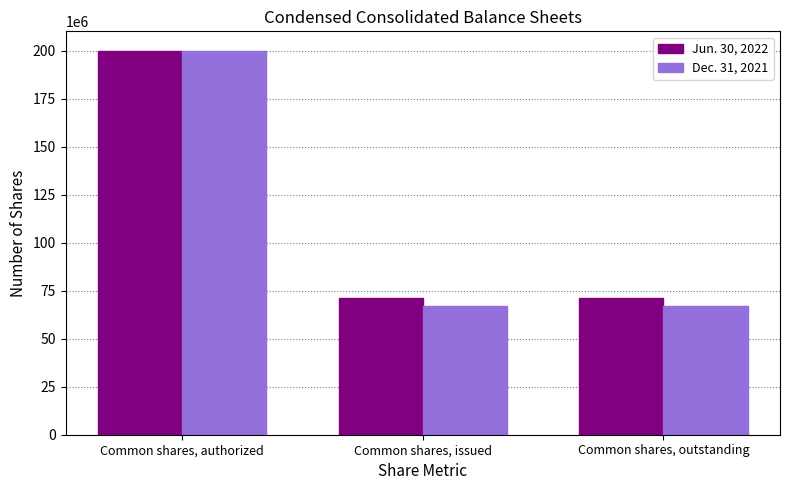

List the series in order of their overall mean, lowest first.

Dec. 31, 2021, Jun. 30, 2022